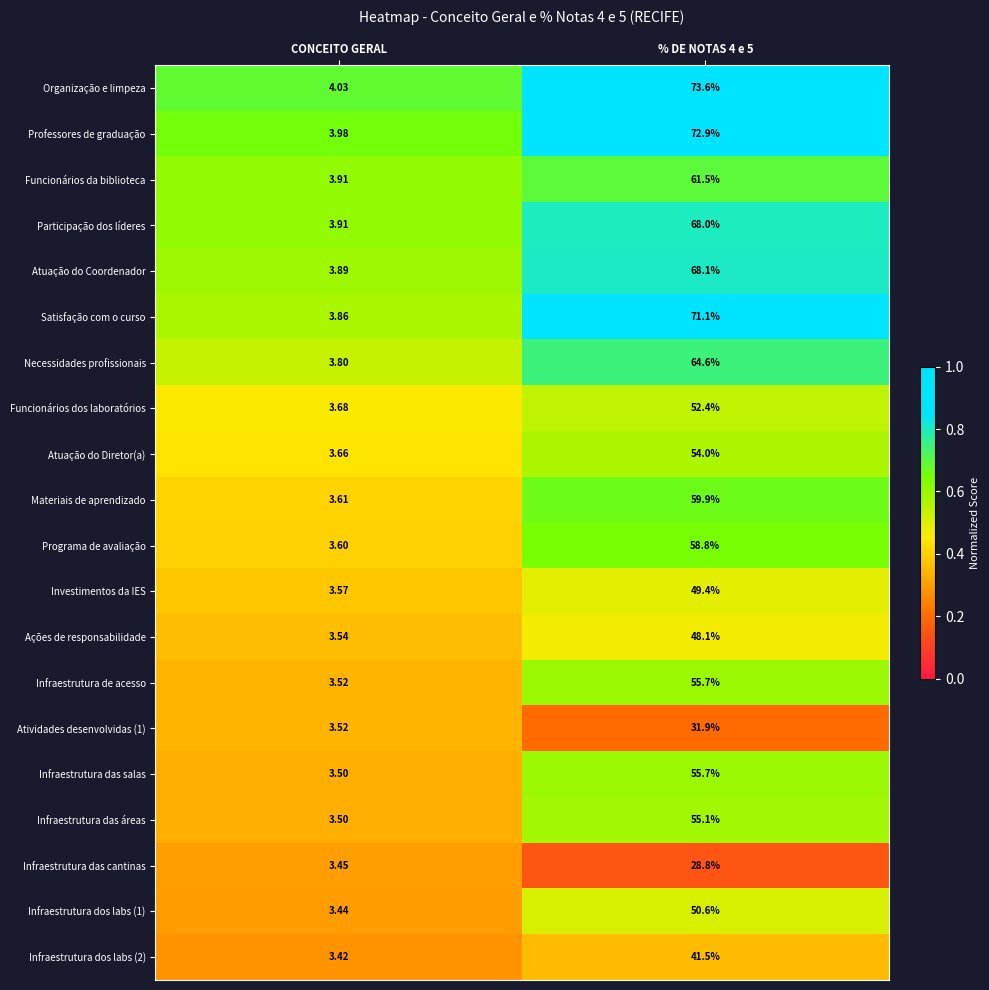

Which series has the largest total across all categories?

Organização e limpeza